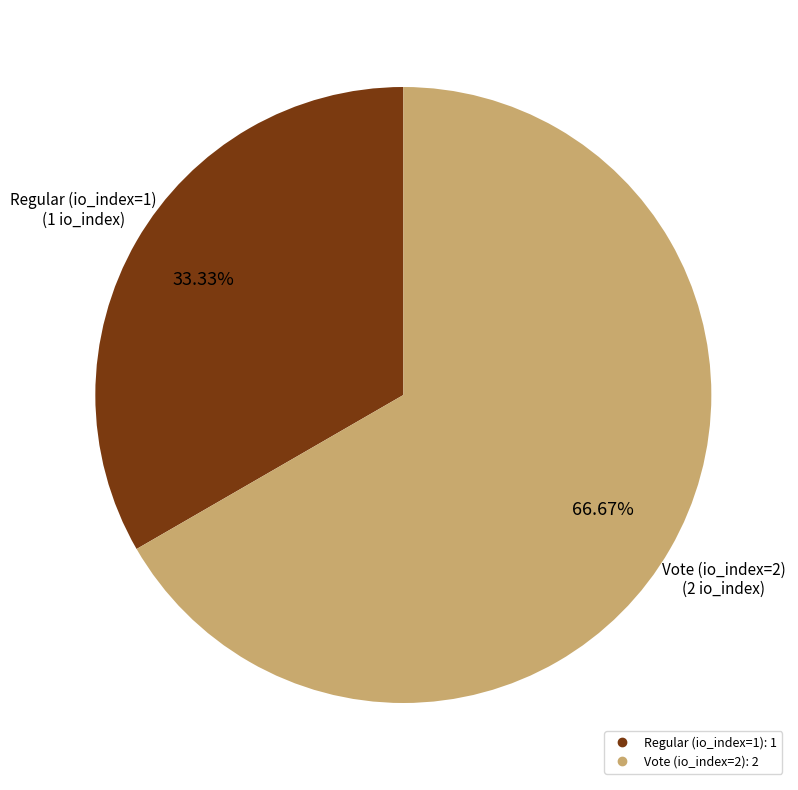

Rank the categories by value from highest to lowest.

Vote (io_index=2), Regular (io_index=1)